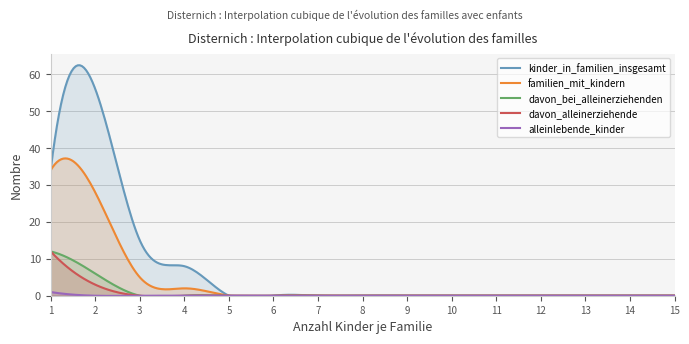

Which category has the lowest value across all series?

5